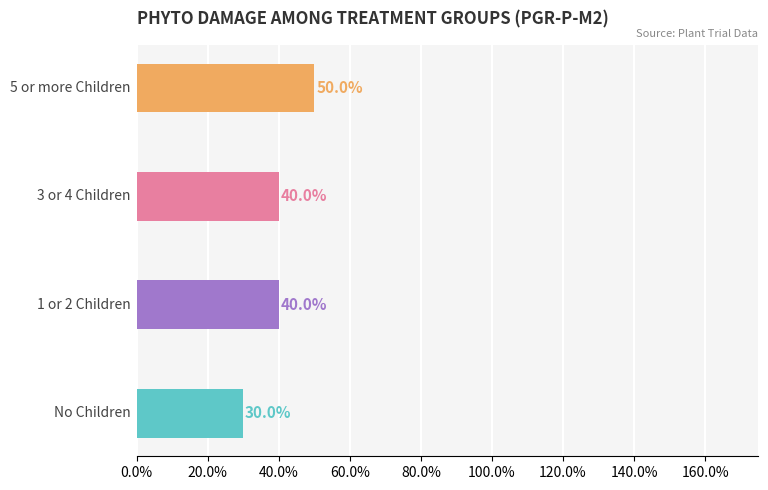

How many values are between 0 and 1?

4